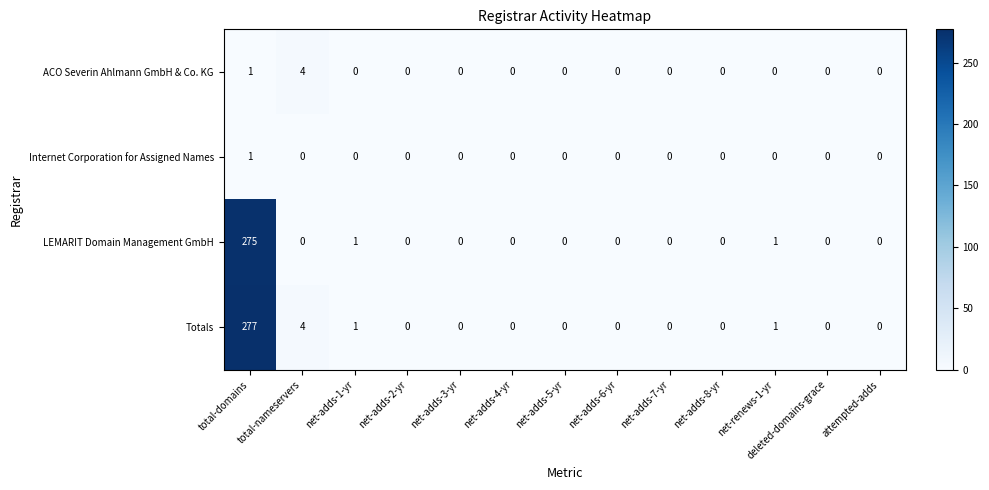

What is the maximum value for LEMARIT Domain Management GmbH?

275